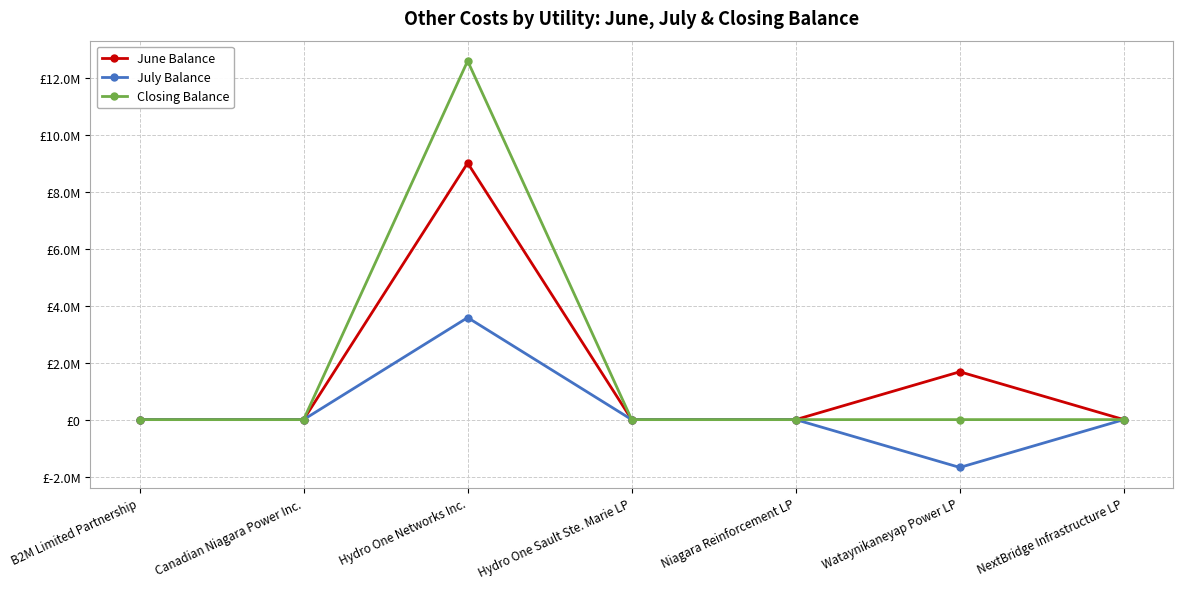

What is the difference between the second highest and second lowest values in the June Balance series?

1680704.0